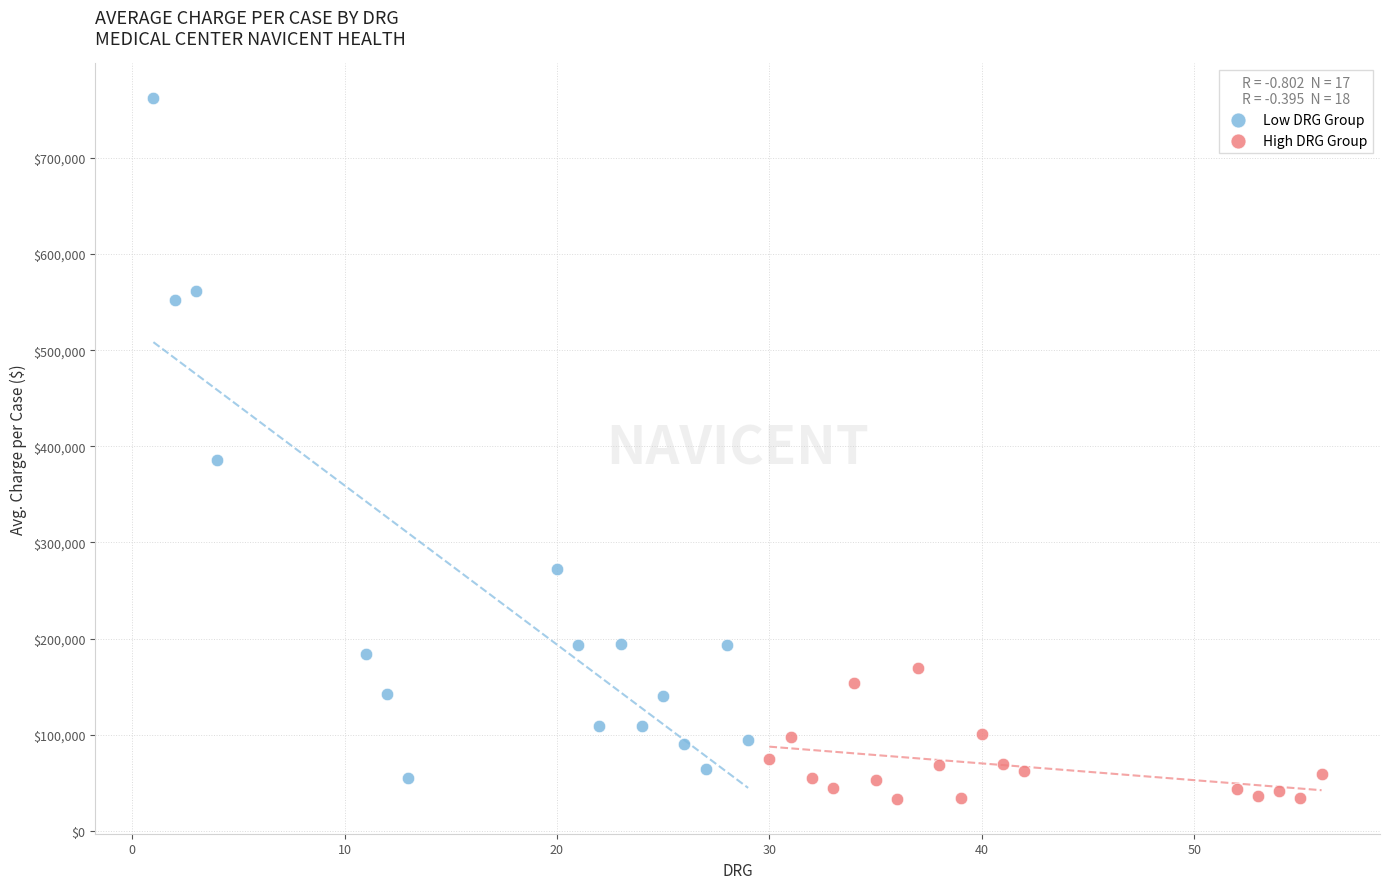

Which series has the largest Y range (max minus min)?

Low DRG Group